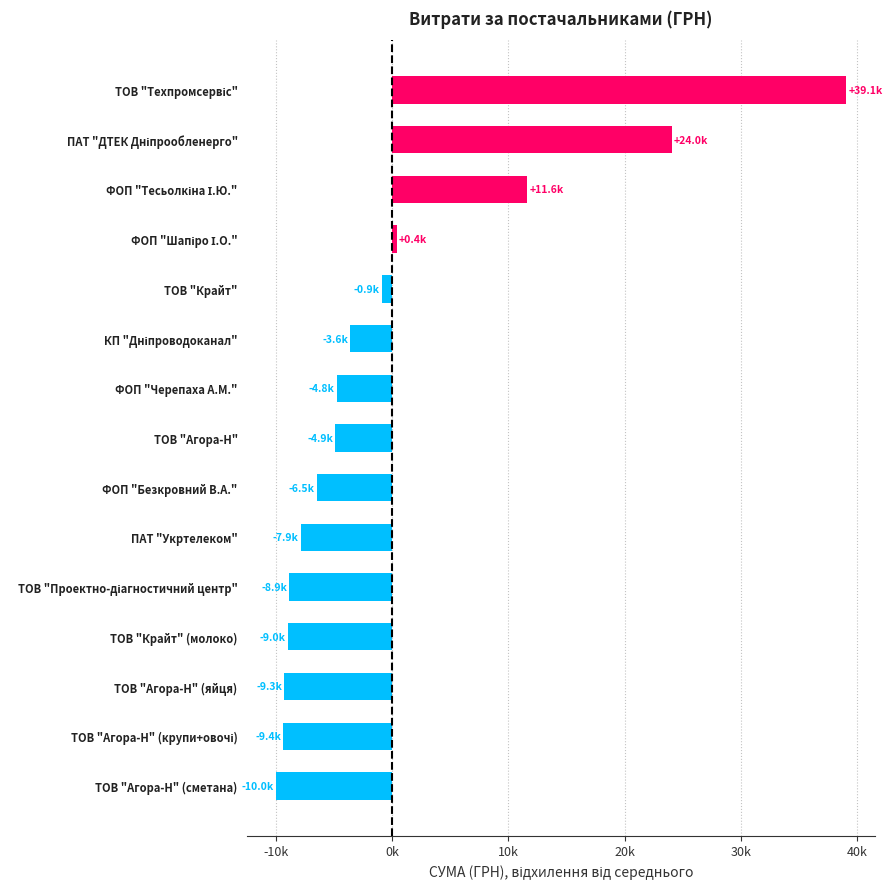

Are the bars horizontal?

Yes